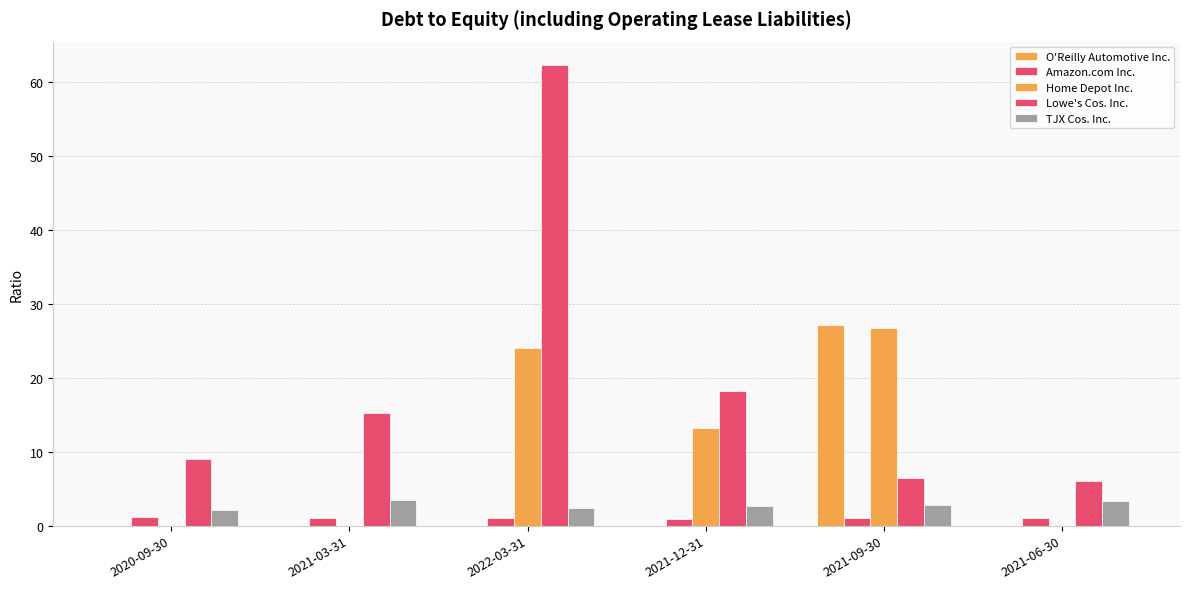

How many groups of bars are there?

6